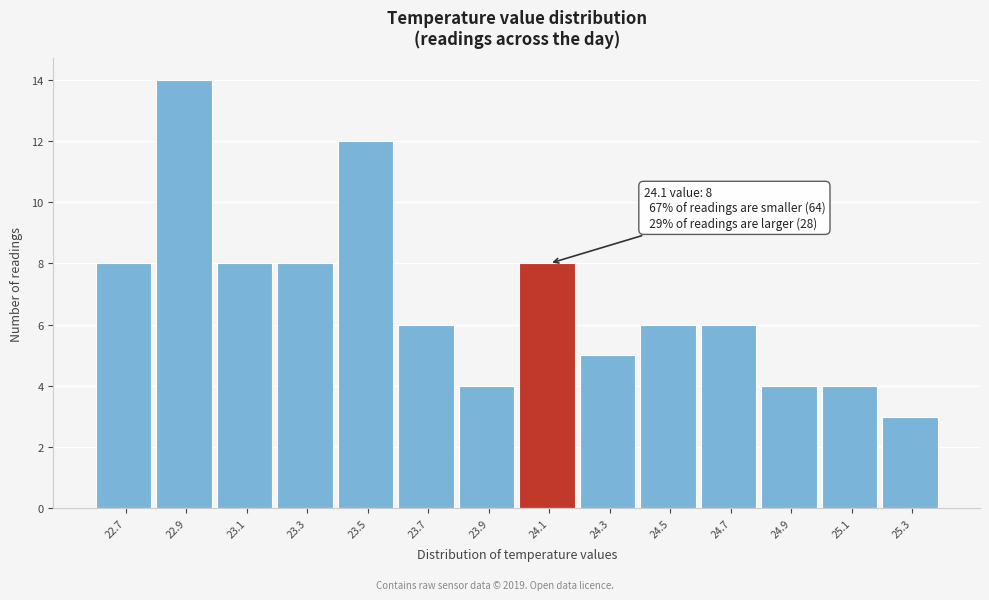

Reading left to right, transcribe all the data shown in this chart.

22.7=8	22.9=14	23.1=8	23.3=8	23.5=12	23.7=6	23.9=4	24.1=8	24.3=5	24.5=6	24.7=6	24.9=4	25.1=4	25.3=3